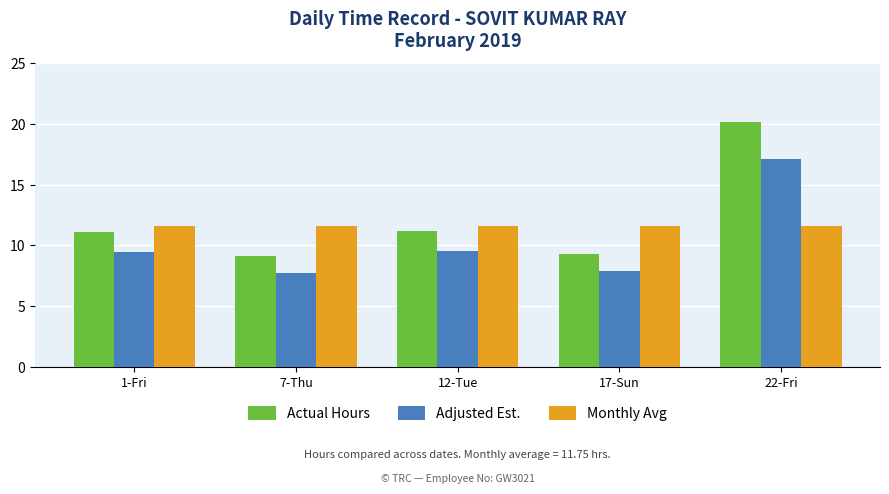

What is the difference between the maximum and minimum values in the Adjusted Est. series?

9.4